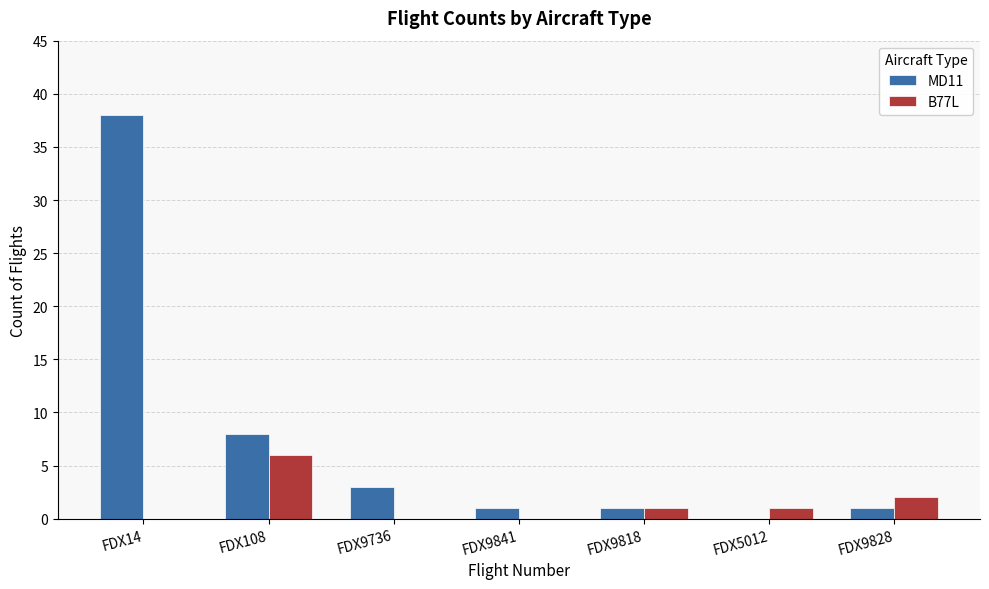

What are all the series names shown in the legend?

MD11, B77L